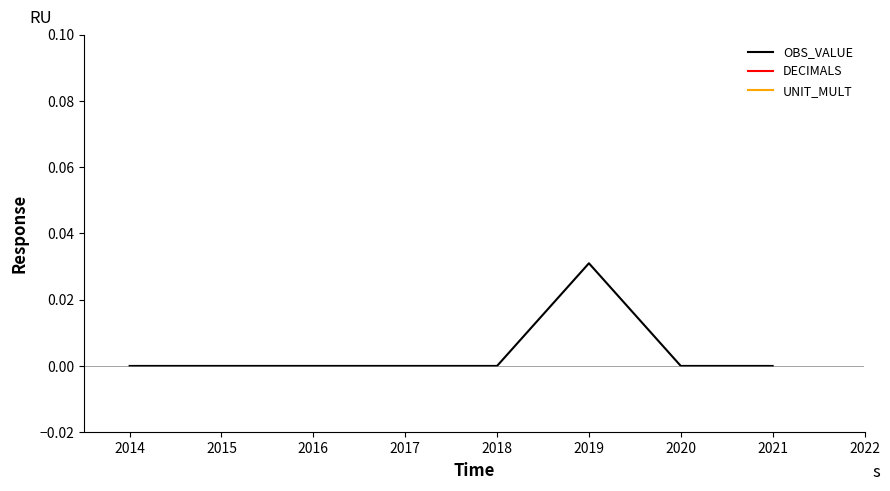

The value of OBS_VALUE at 2021 is 0.0. True or false?

True